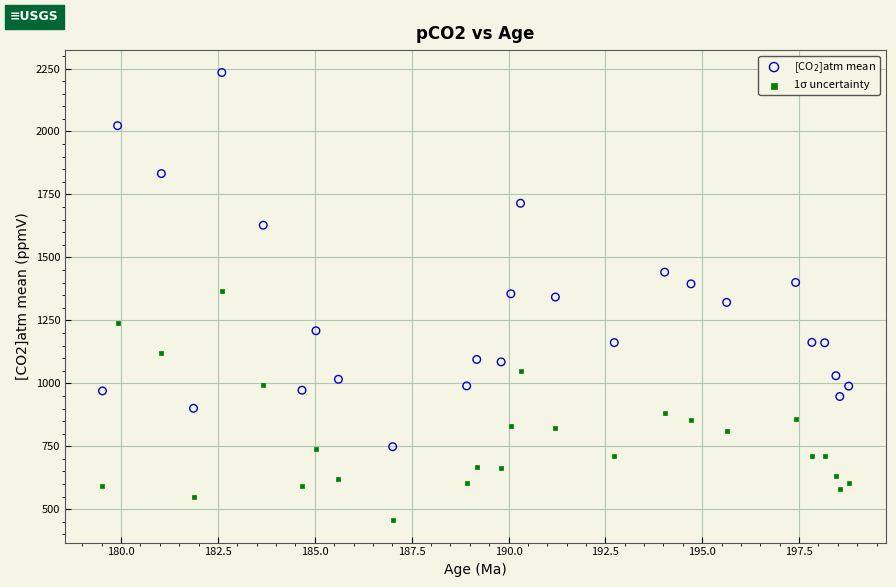

Which series contains the highest Y value?

[CO$_2$]atm mean